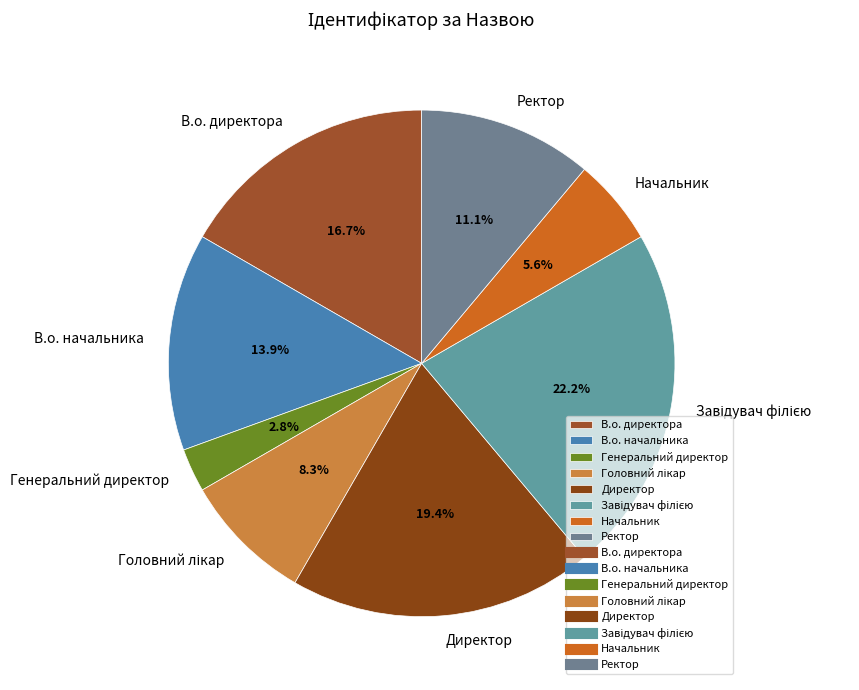

Is it true that Начальник is 6% of the pie?

True